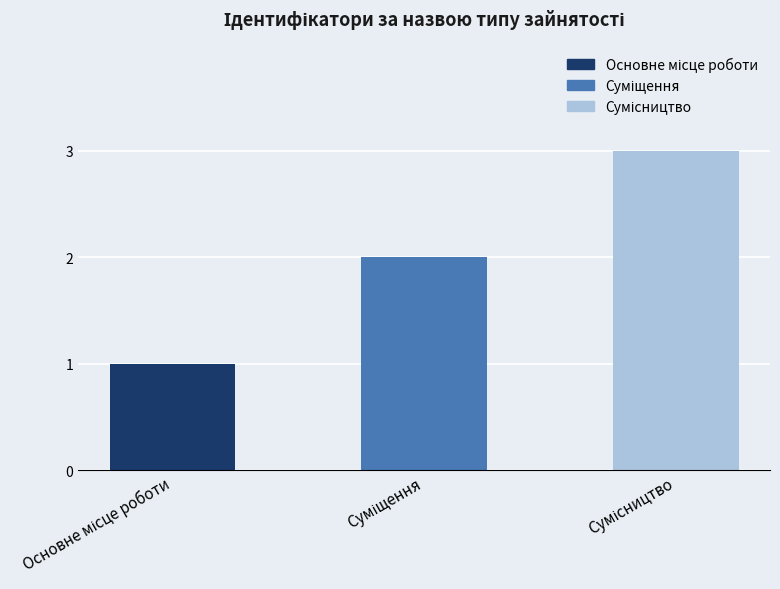

Is it true that the value at Сумісництво is 3?

True